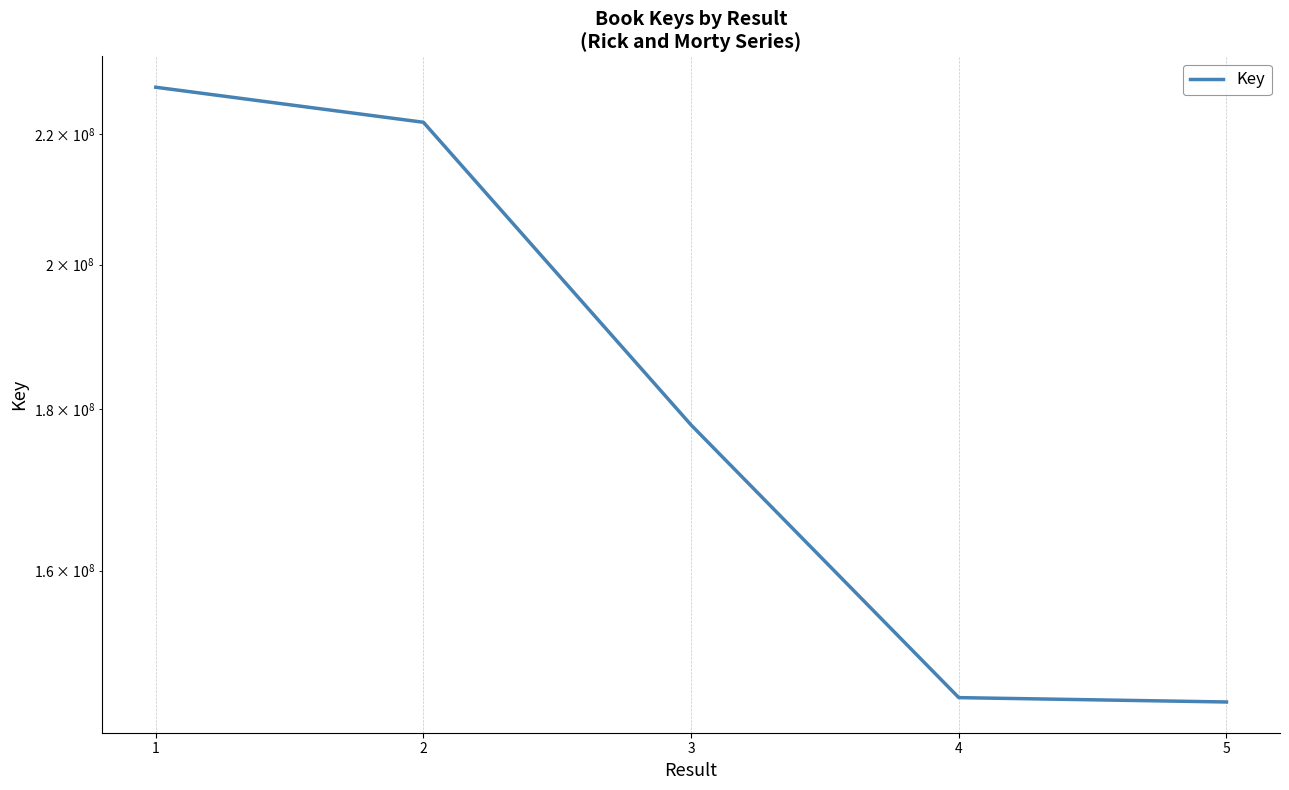

List the labels in order of value, smallest first.

5, 4, 3, 2, 1